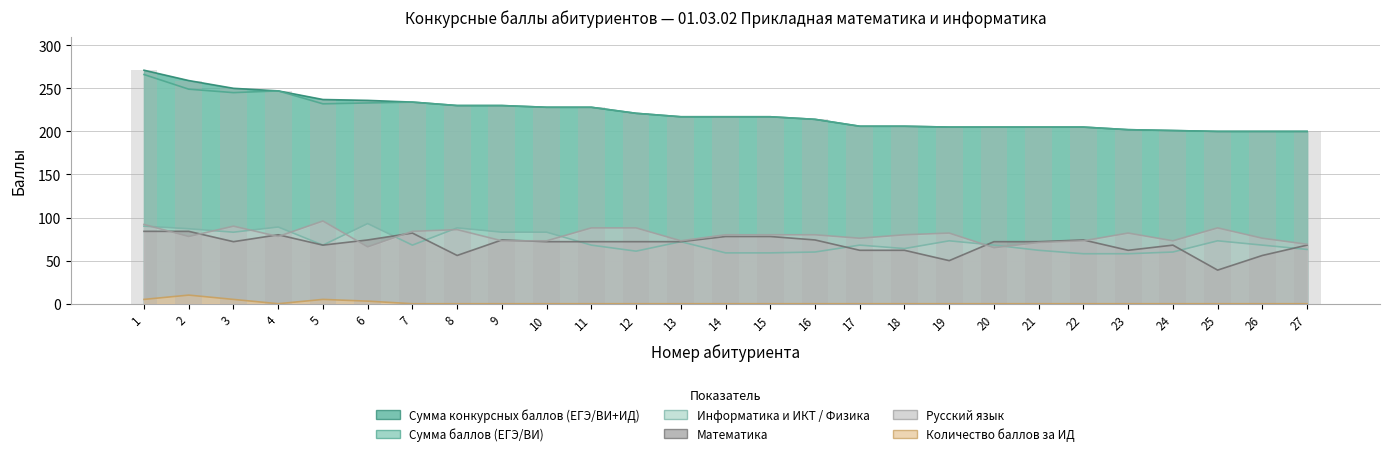

What value does the data have at 15, to the nearest 10?

220